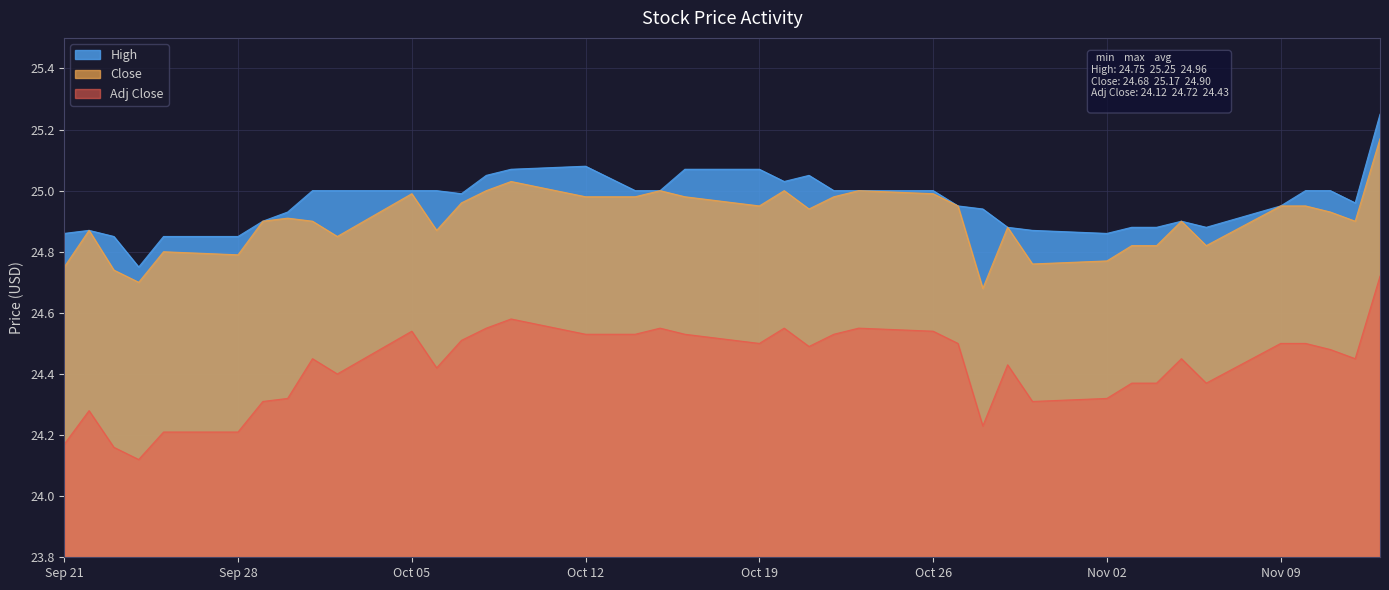

What is the difference between the highest and lowest values at 2020-09-22?

0.6